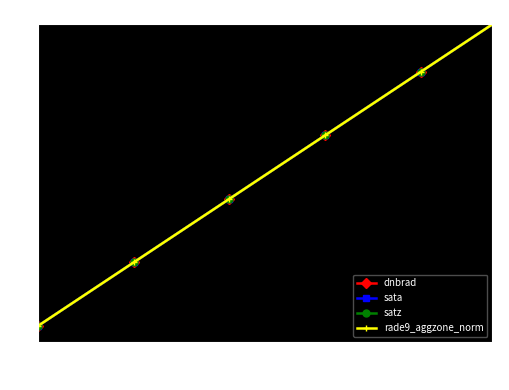

At which category is the sum across all series the highest?

1.0